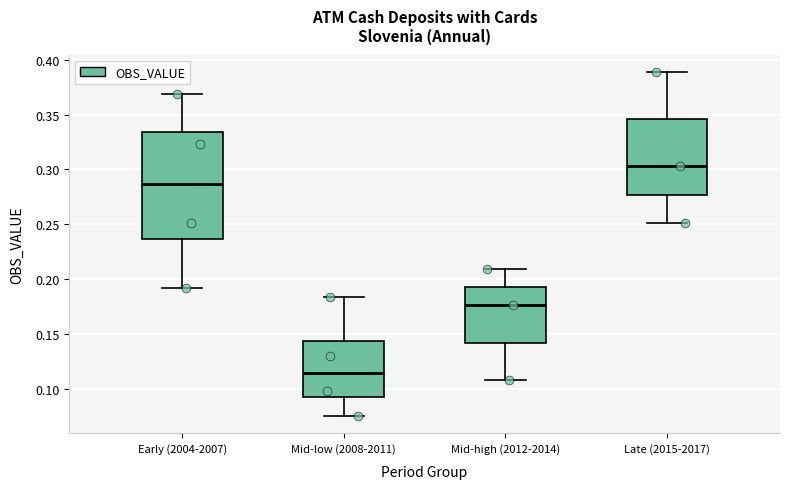

Reading left to right, transcribe this box plot: for each box, give where its median line is, the range the box spans, and where its two whiskers end, as read against the y-axis. The values are not printed on the chart, so give them approximately, as read against the axis.

Early (2004-2007): median 0.285, box 0.235 to 0.335, whiskers 0.190 to 0.370
Mid-low (2008-2011): median 0.115, box 0.090 to 0.145, whiskers 0.075 to 0.185
Mid-high (2012-2014): median 0.175, box 0.140 to 0.195, whiskers 0.110 to 0.210
Late (2015-2017): median 0.305, box 0.275 to 0.345, whiskers 0.250 to 0.390